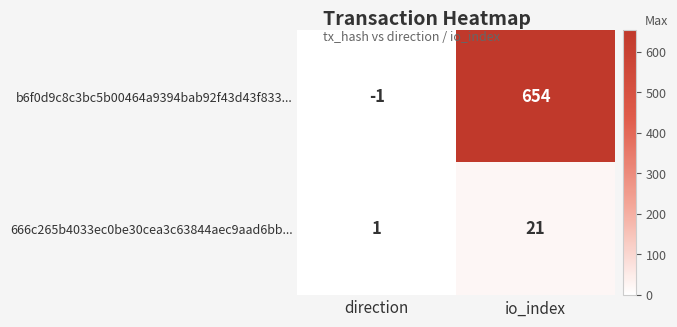

Which category has the highest value across all series?

io_index